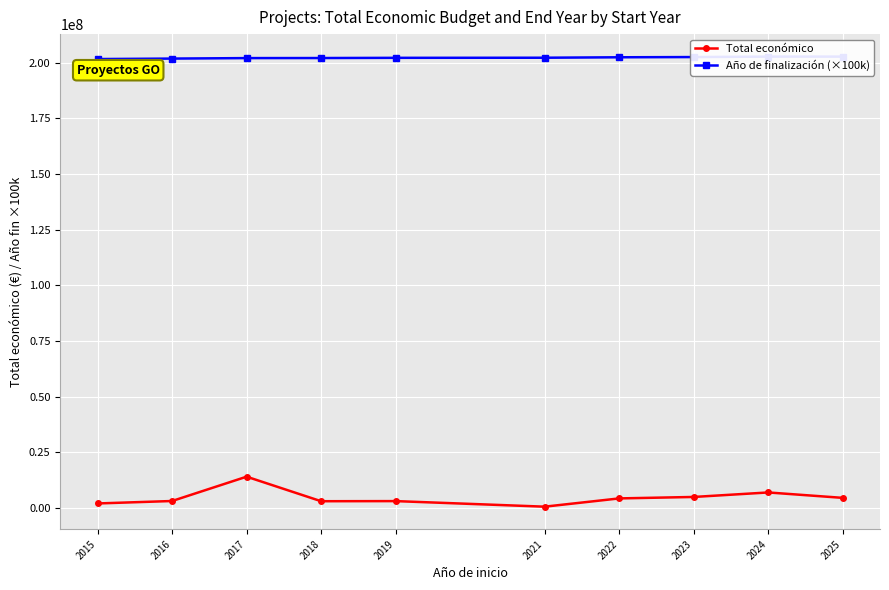

Rank the series at 2025 from lowest to highest value.

Total económico, Año de finalización (×100k)